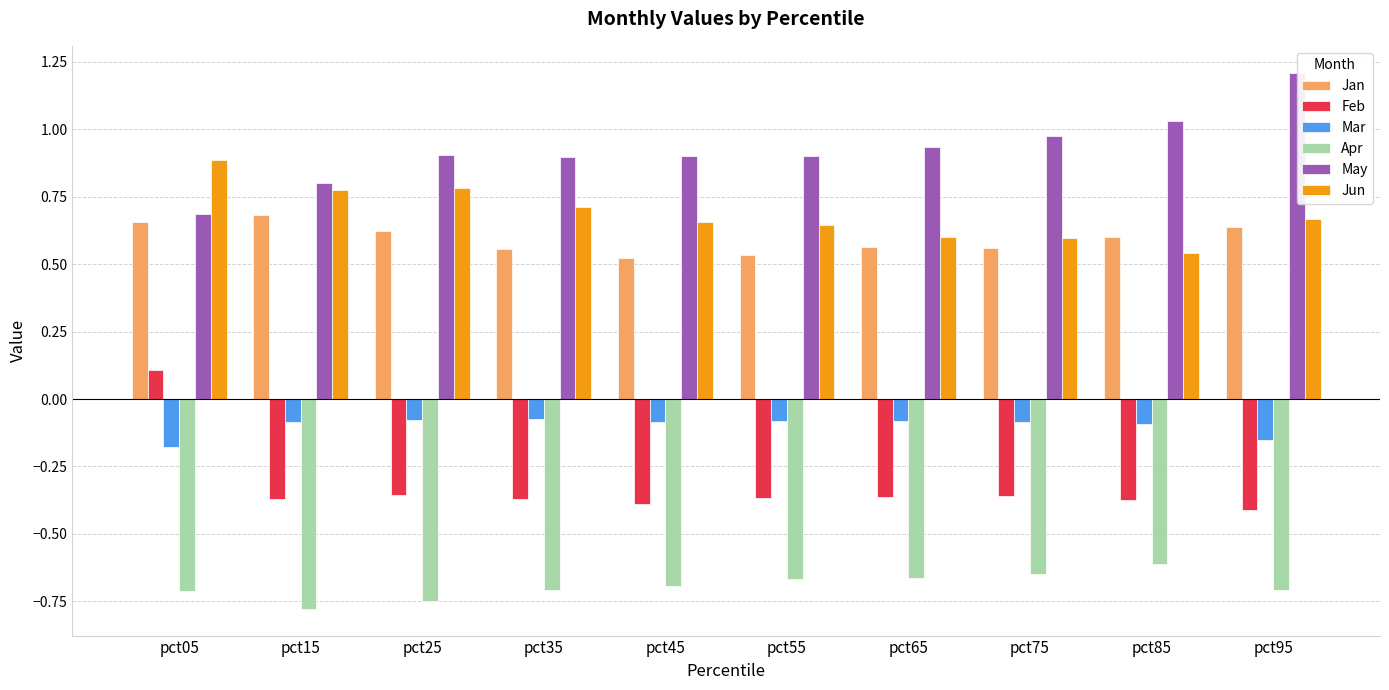

The value of May at pct15 is 0.8. True or false?

True